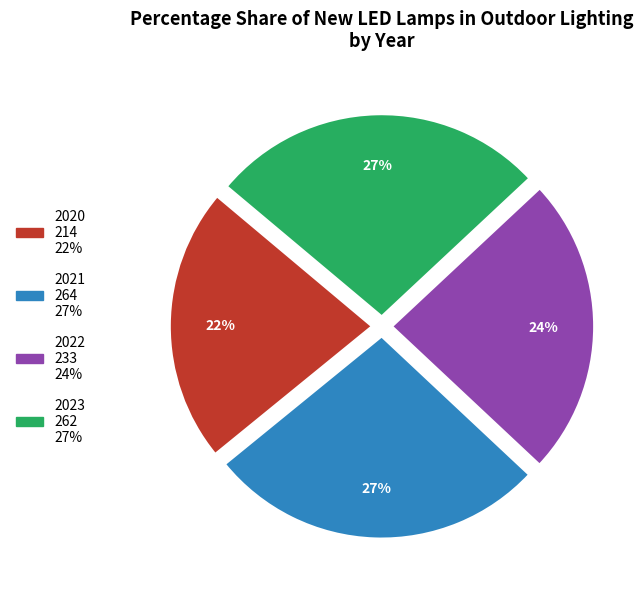

The 2022 slice represents 24% of the pie. True or false?

True